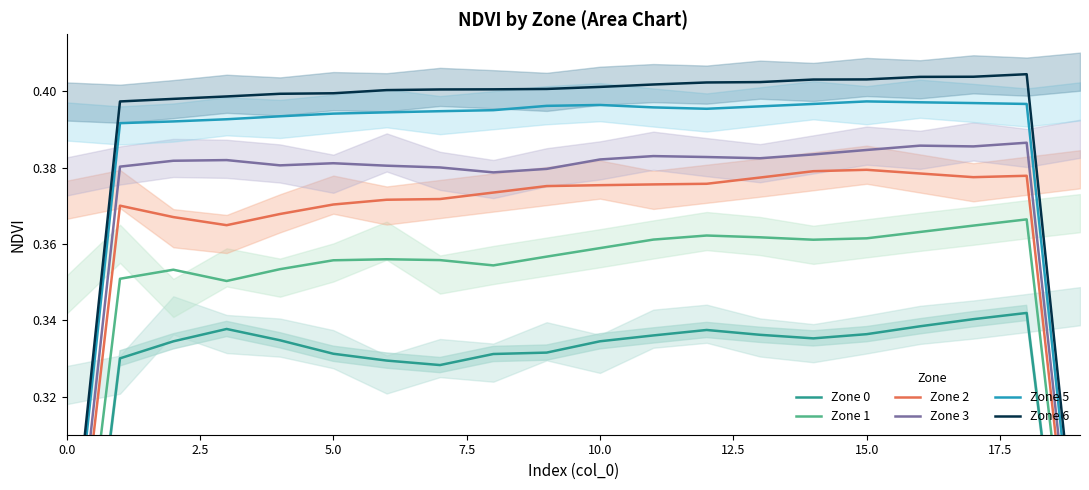

What is the minimum value shown in the chart?

0.2